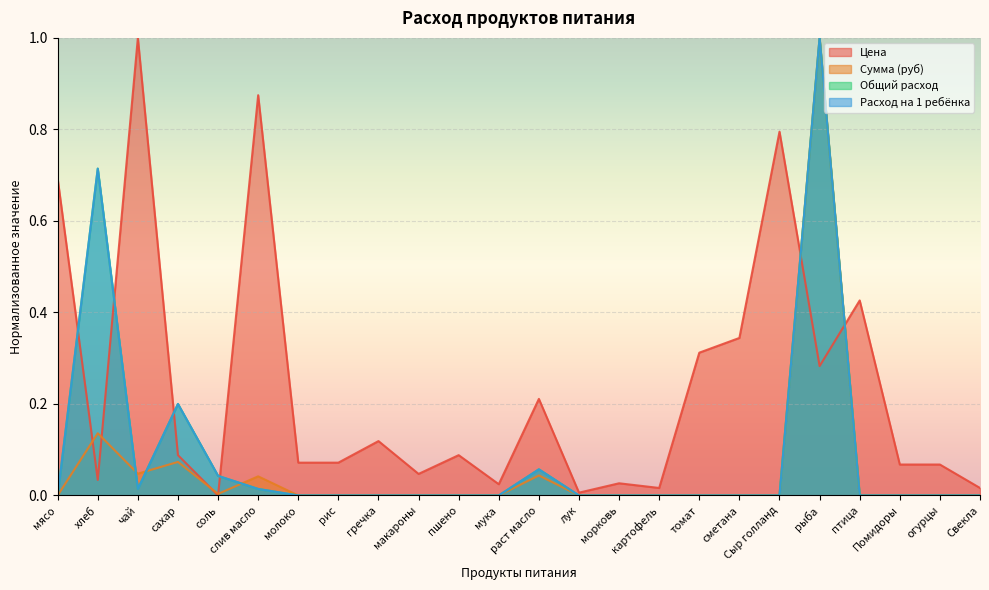

List the series in order of their peak value, highest first.

Цена, Сумма (руб), Общий расход, Расход на 1 ребёнка